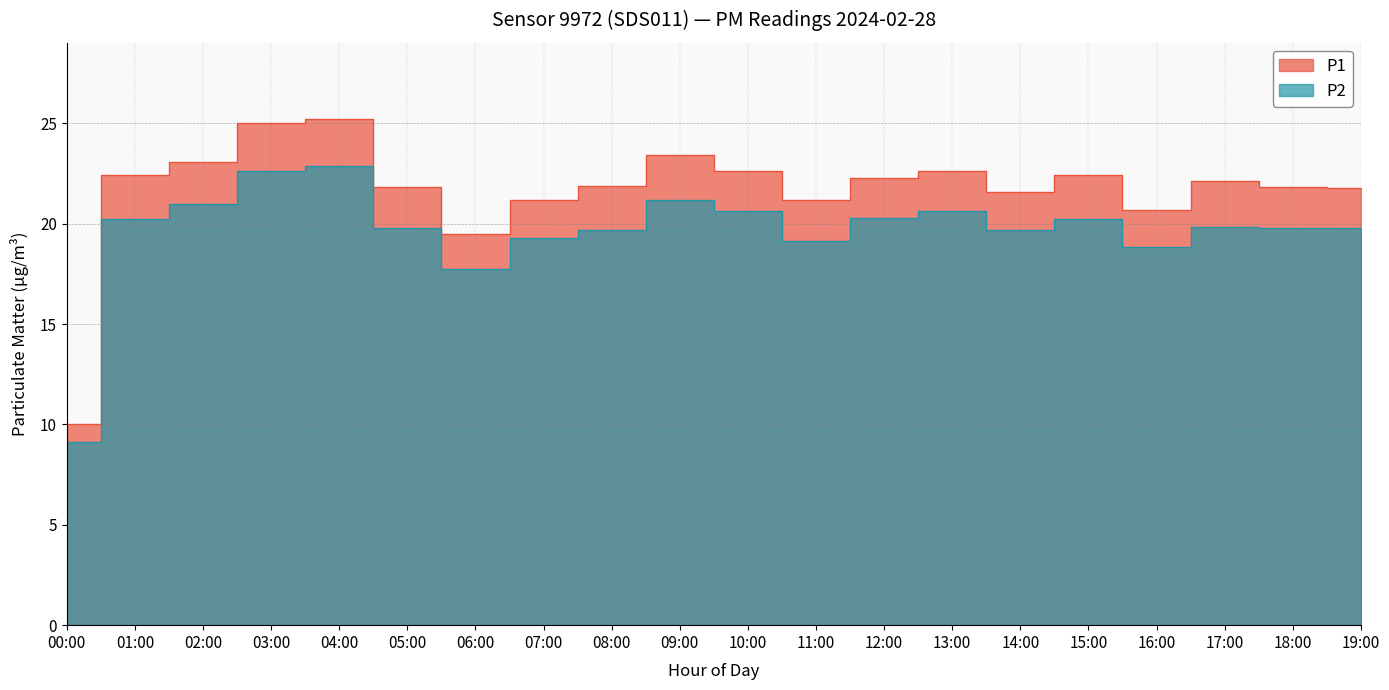

Which label corresponds to the smallest value in the chart?

00:00